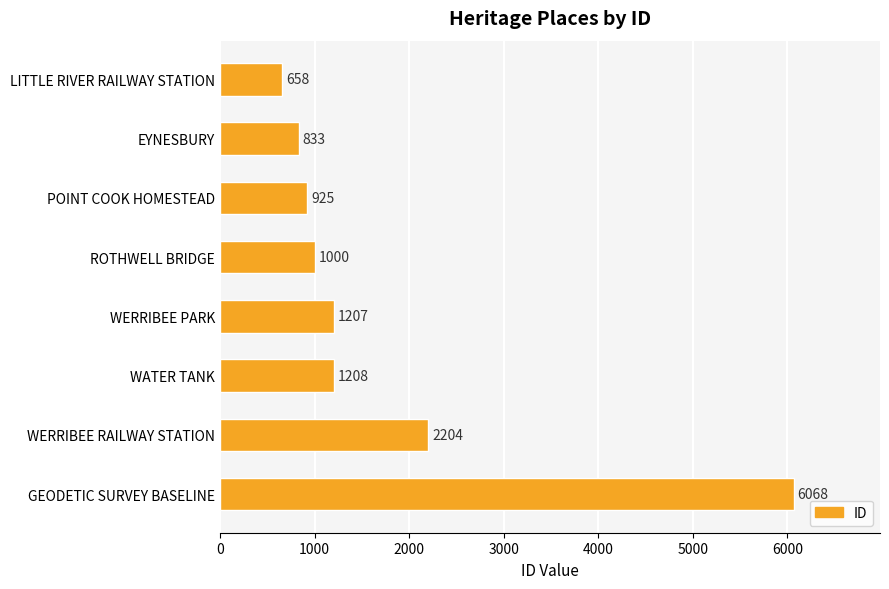

The chart shows a value of 1862 at WATER TANK. True or false?

False